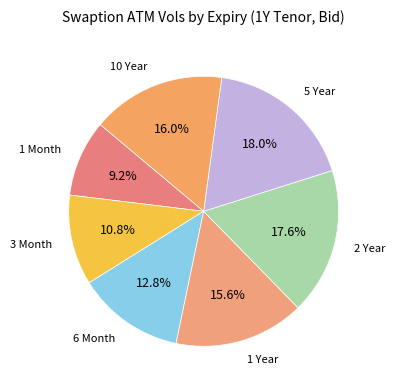

How many slices are in this pie chart?

7